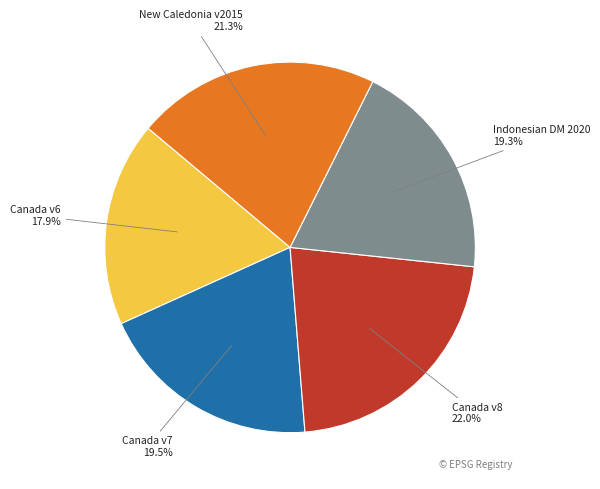

Which has a higher value, Canada v8 or Indonesian DM 2020?

Canada v8